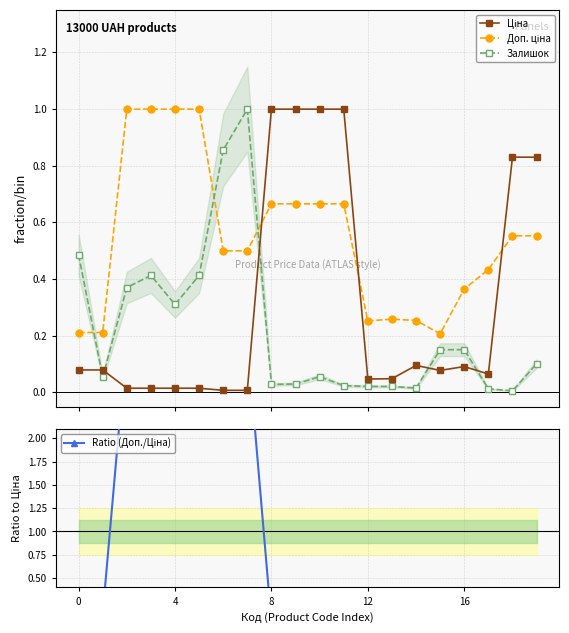

True or false: Залишок has more than 0 points higher than both neighbors.

True